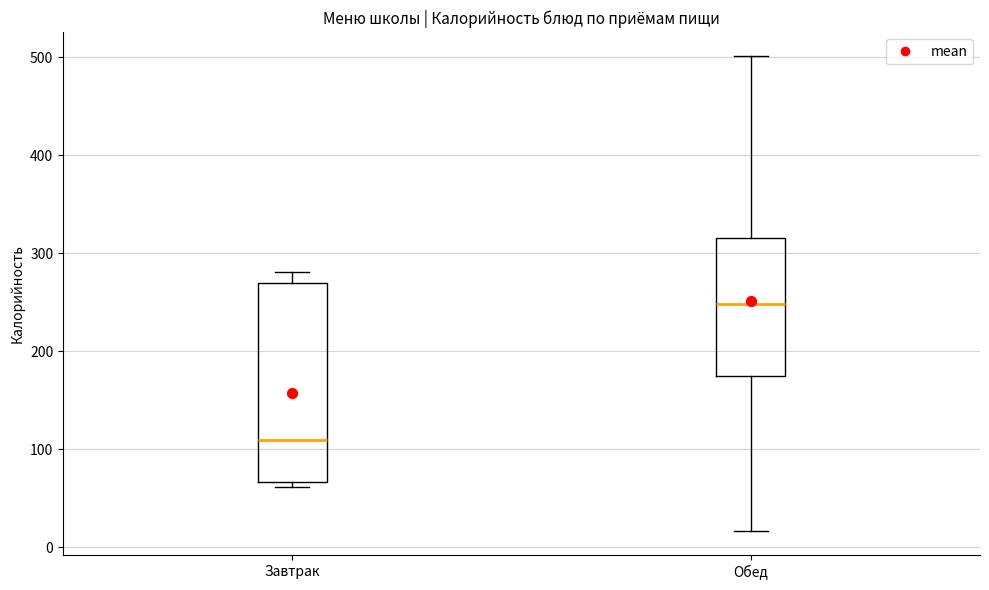

Reading left to right, transcribe this box plot: for each box, give where its median line is, the range the box spans, and where its two whiskers end, as read against the y-axis. The values are not printed on the chart, so give them approximately, as read against the axis.

Завтрак: median 110, box 70 to 270, whiskers 60 to 280
Обед: median 250, box 170 to 320, whiskers 20 to 500